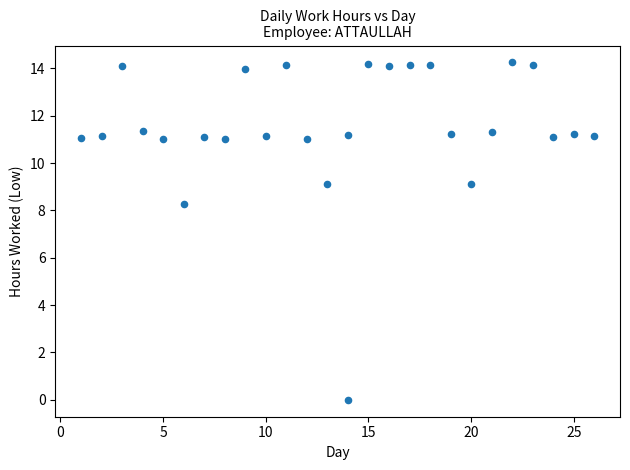

What is the range of X values (max minus min)?

25.0